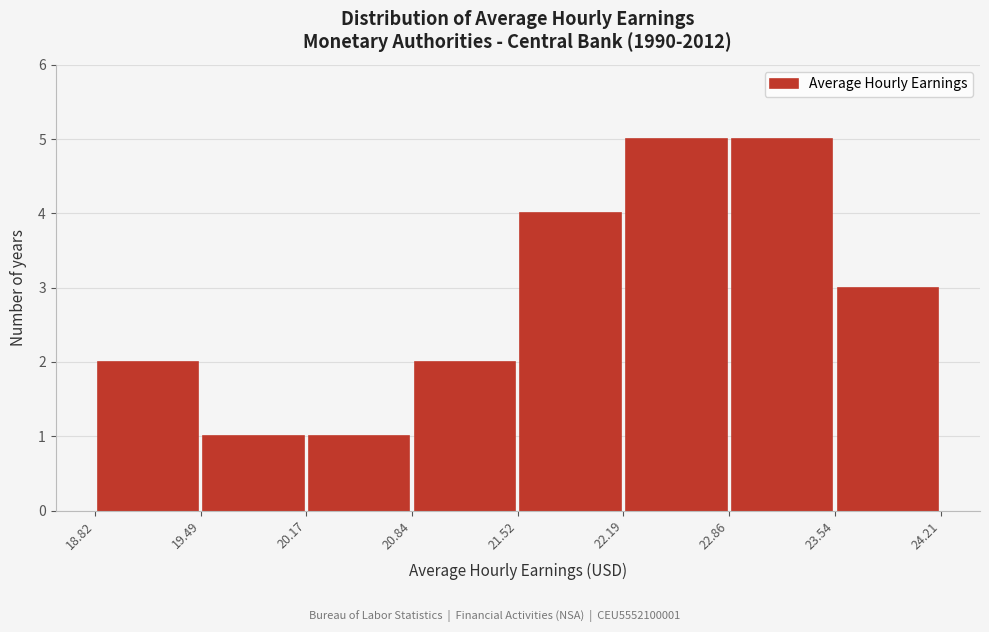

Reading left to right, list every bar in this chart as the range it spans on the x-axis followed by its height. The values are not printed on the chart, so give them approximately, as read against the axis.

18.82 to 19.49: 2
19.49 to 20.17: 1
20.17 to 20.84: 1
20.84 to 21.52: 2
21.52 to 22.19: 4
22.19 to 22.86: 5
22.86 to 23.54: 5
23.54 to 24.21: 3